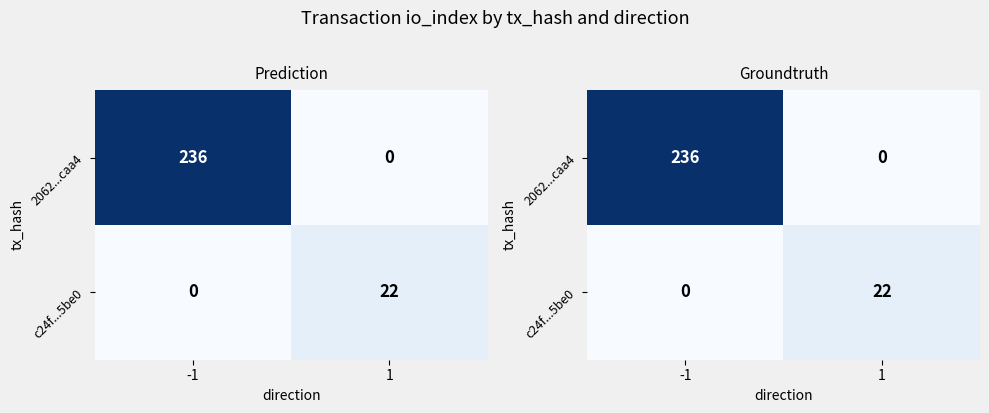

List the labels in order of 2062...caa4 value, largest first.

-1, 1